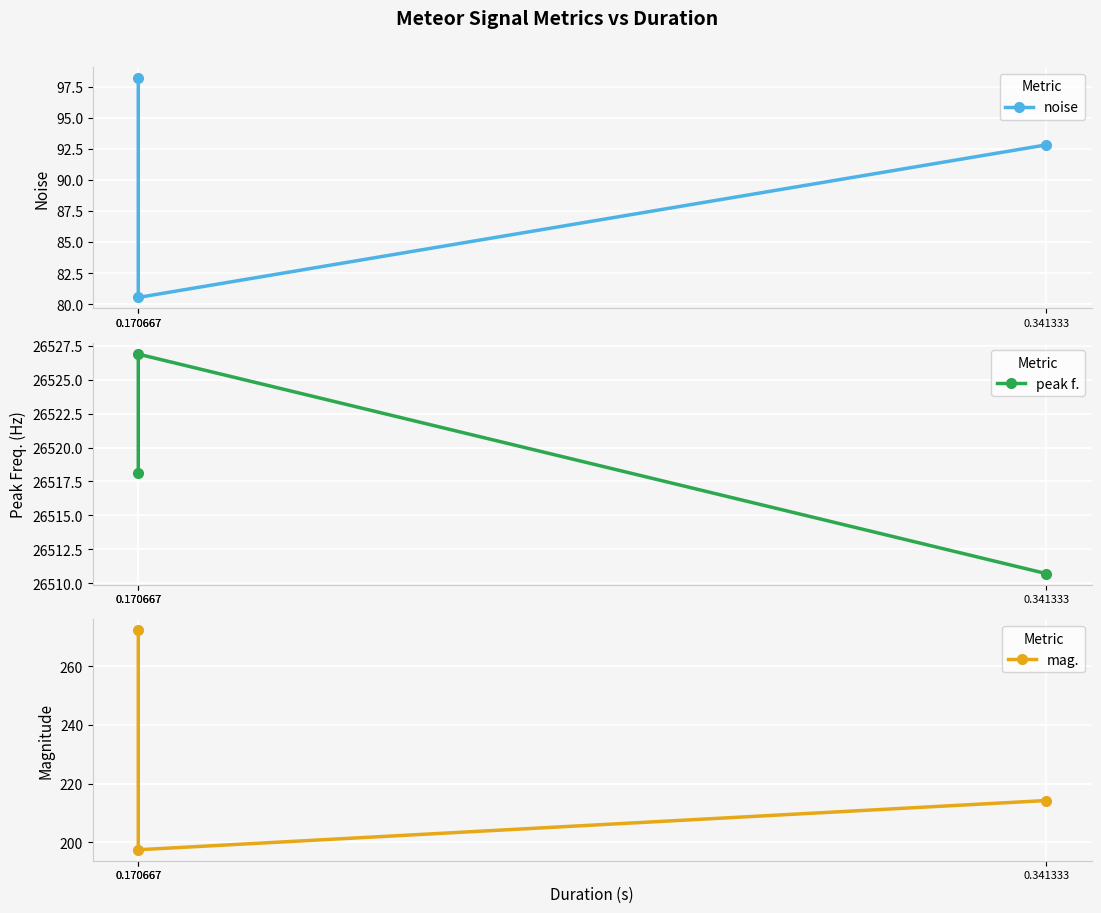

Reading left to right, extract all data points from this chart.

noise: 0.170667=98.2	0.170667=80.5	0.341333=92.8
peak f.: 0.170667=26518.1	0.170667=26526.9	0.341333=26510.7
mag.: 0.170667=272.3	0.170667=197.4	0.341333=214.2